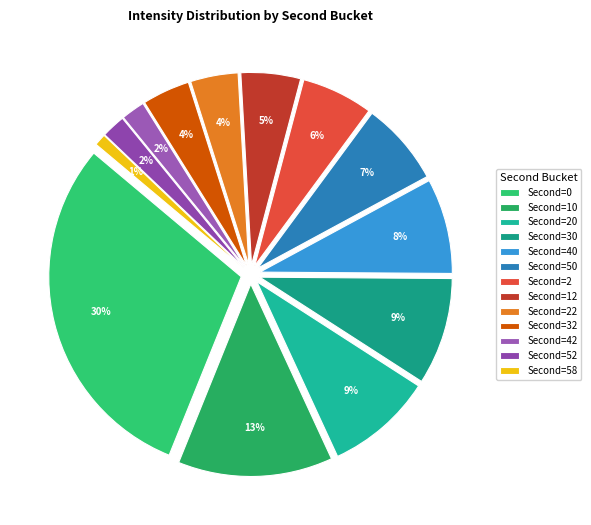

What percentage is NOT represented by 30?

91.0%